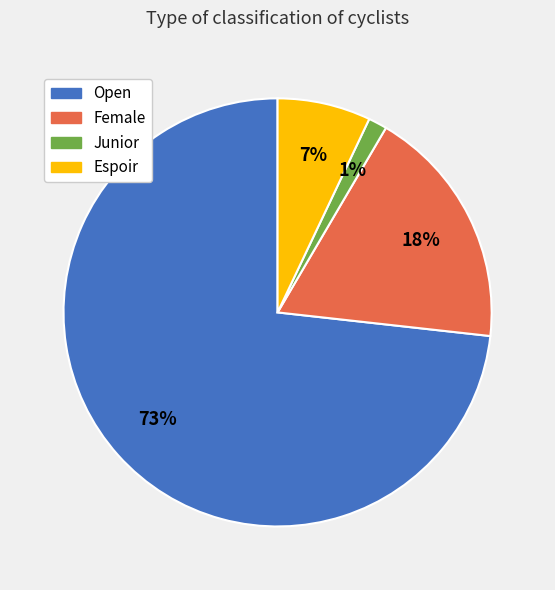

Which category has the smallest portion of the pie?

Junior